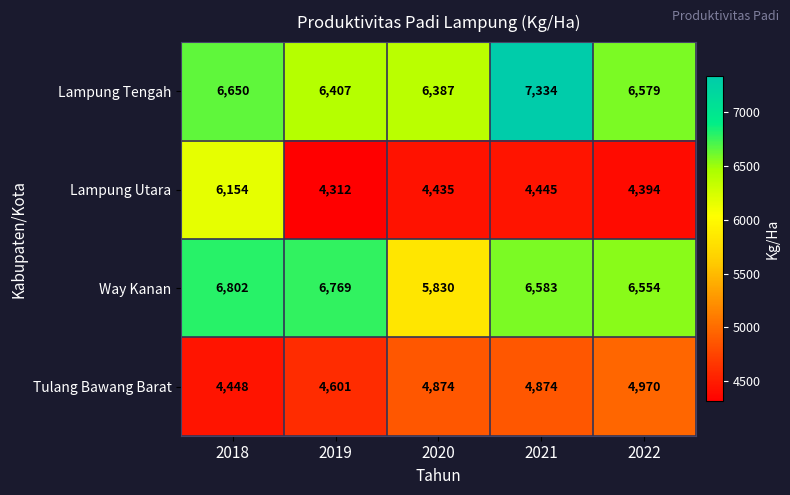

What is the total value across all series at 2020?

21526